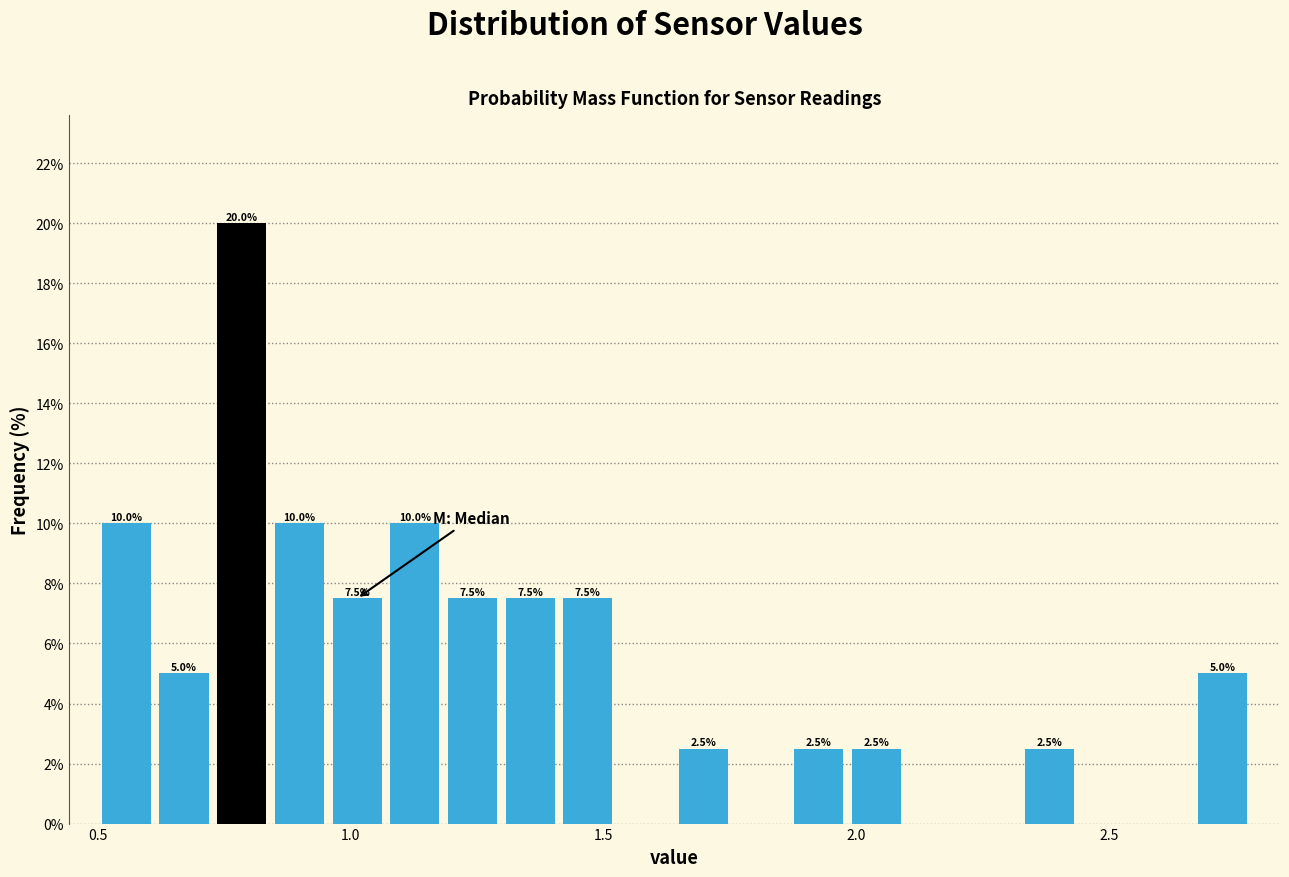

Around what value on the x-axis is the tallest bar? Give the approximate position of its centre, as read against the axis.

0.80